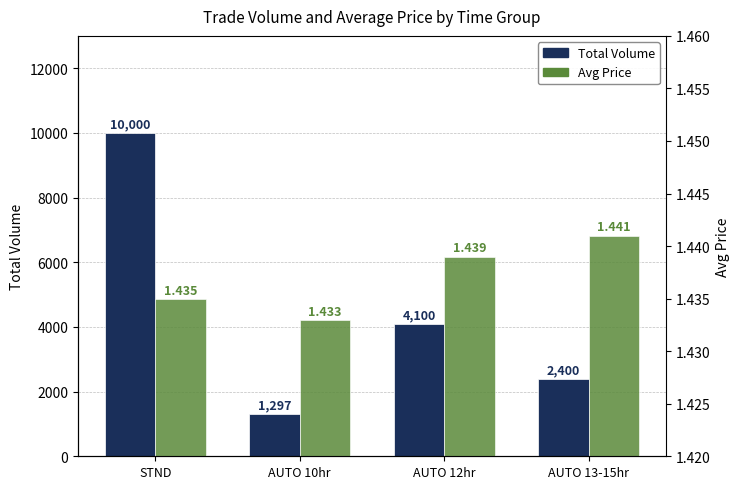

What is the maximum value for Avg Price?

1.4